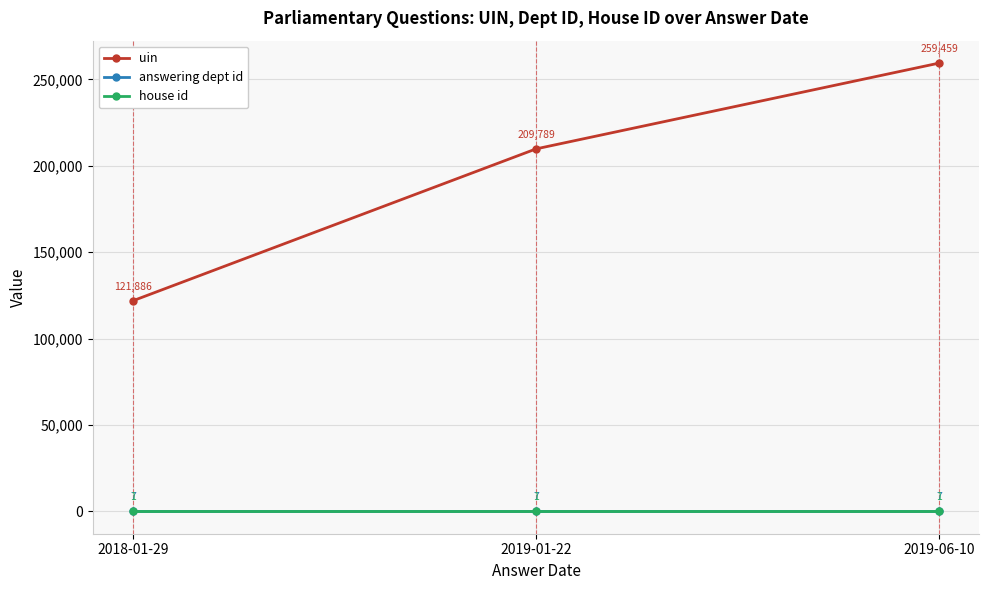

What is the value of the answering dept id point at the 2nd from the left?

7